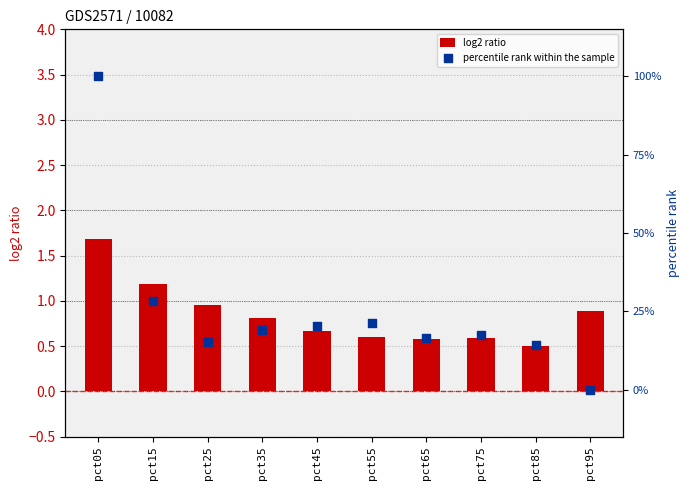

Is the value of percentile rank within the sample at pct65 greater than the value of log2 ratio at pct25?

Yes